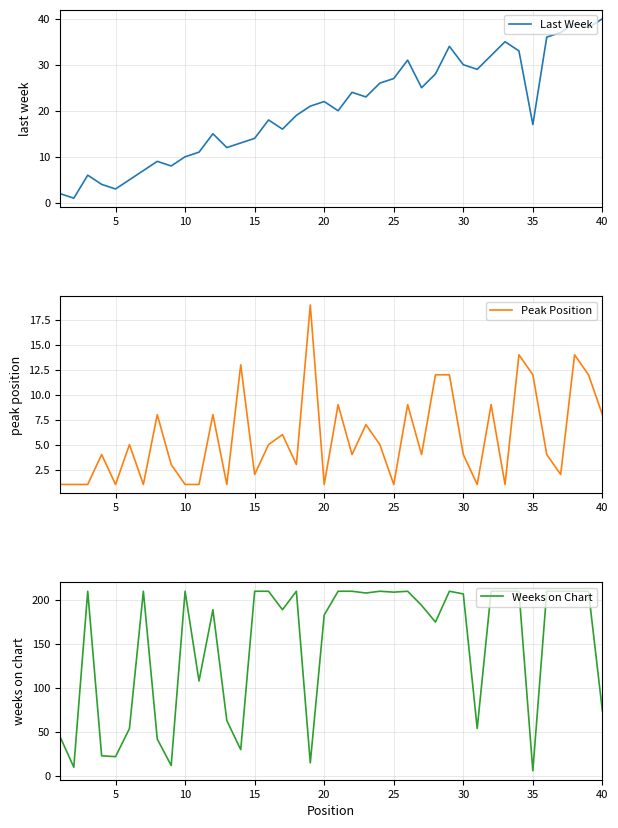

What is the highest value of the Peak Position series?

19